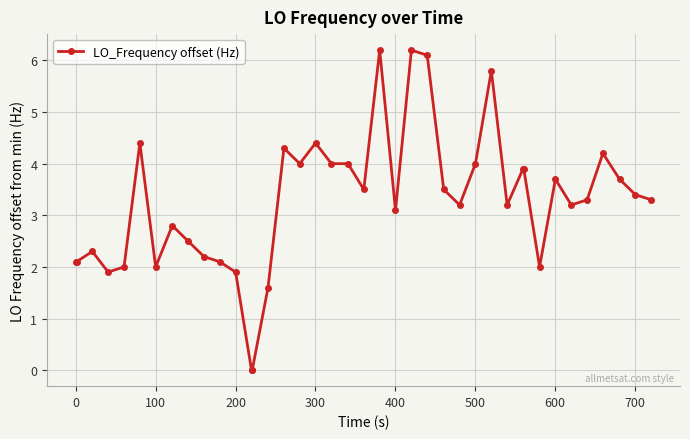

What is the maximum value shown in the chart?

6.2